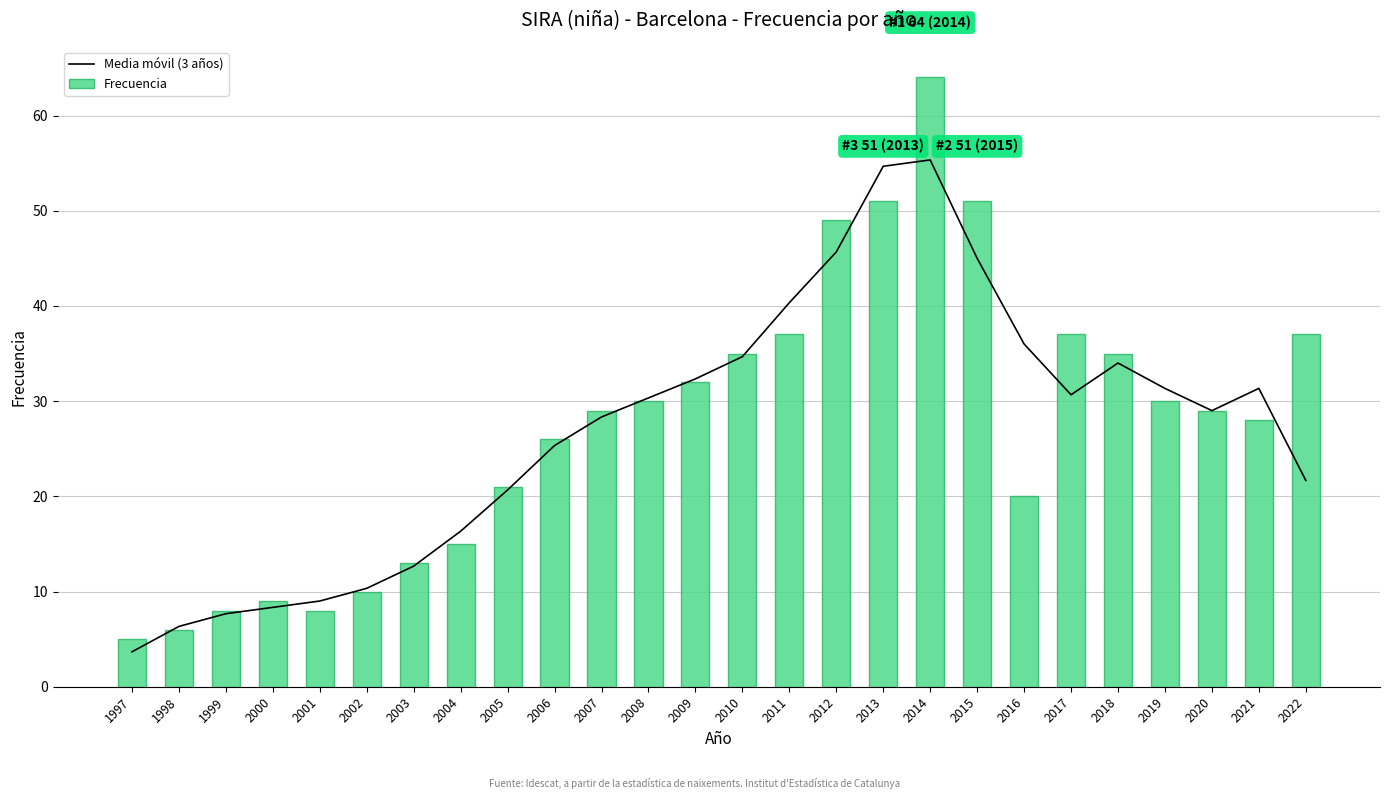

What is the total value across all series at 2016?

56.0